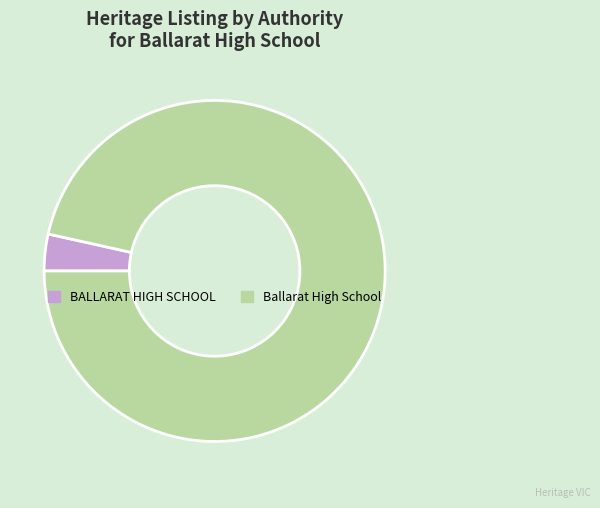

Count the number of slices in the pie.

2